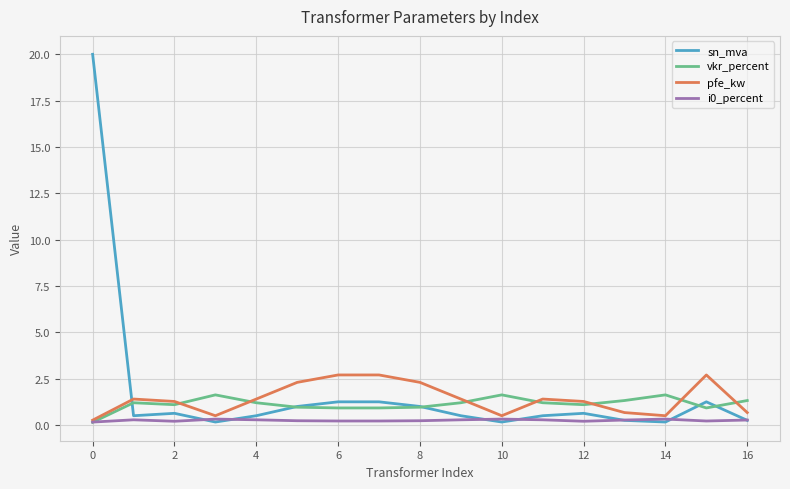

How many values in the pfe_kw series exceed 1?

11